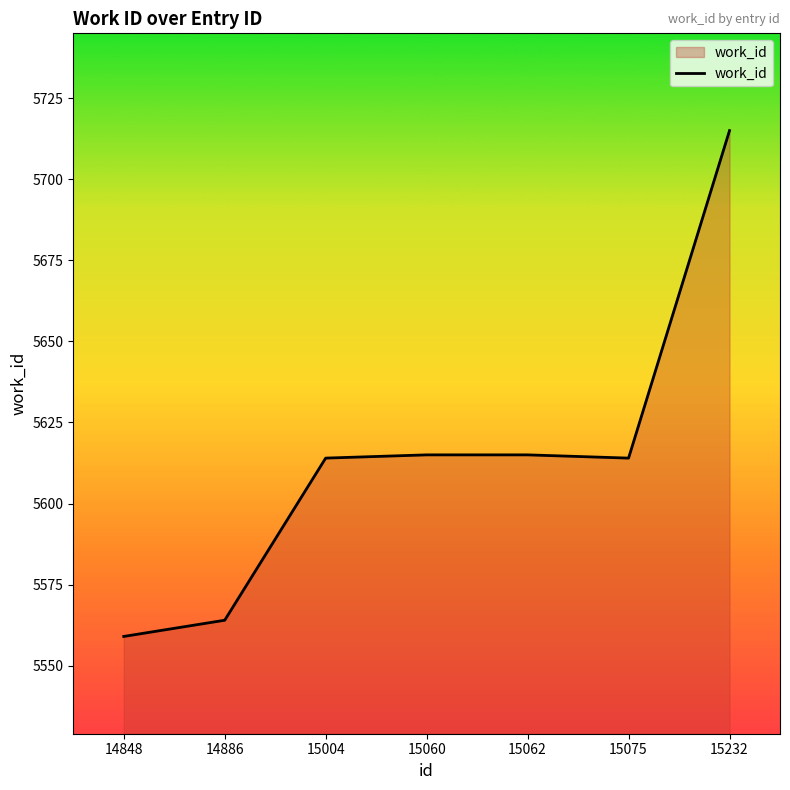

True or false: the data has more than 2 interior local peaks.

False